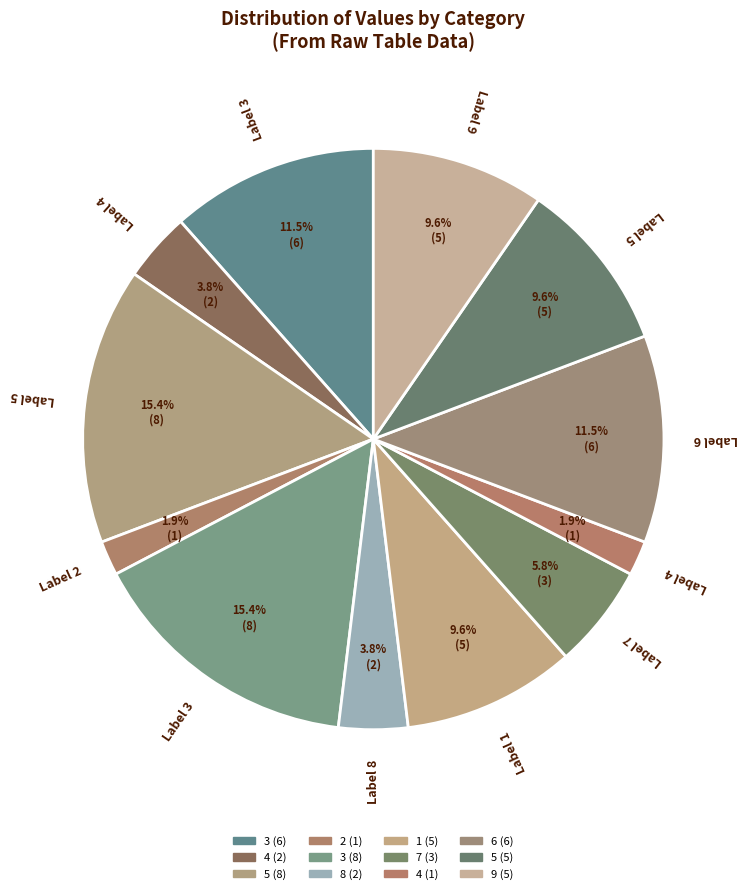

How many slices are in this pie chart?

12